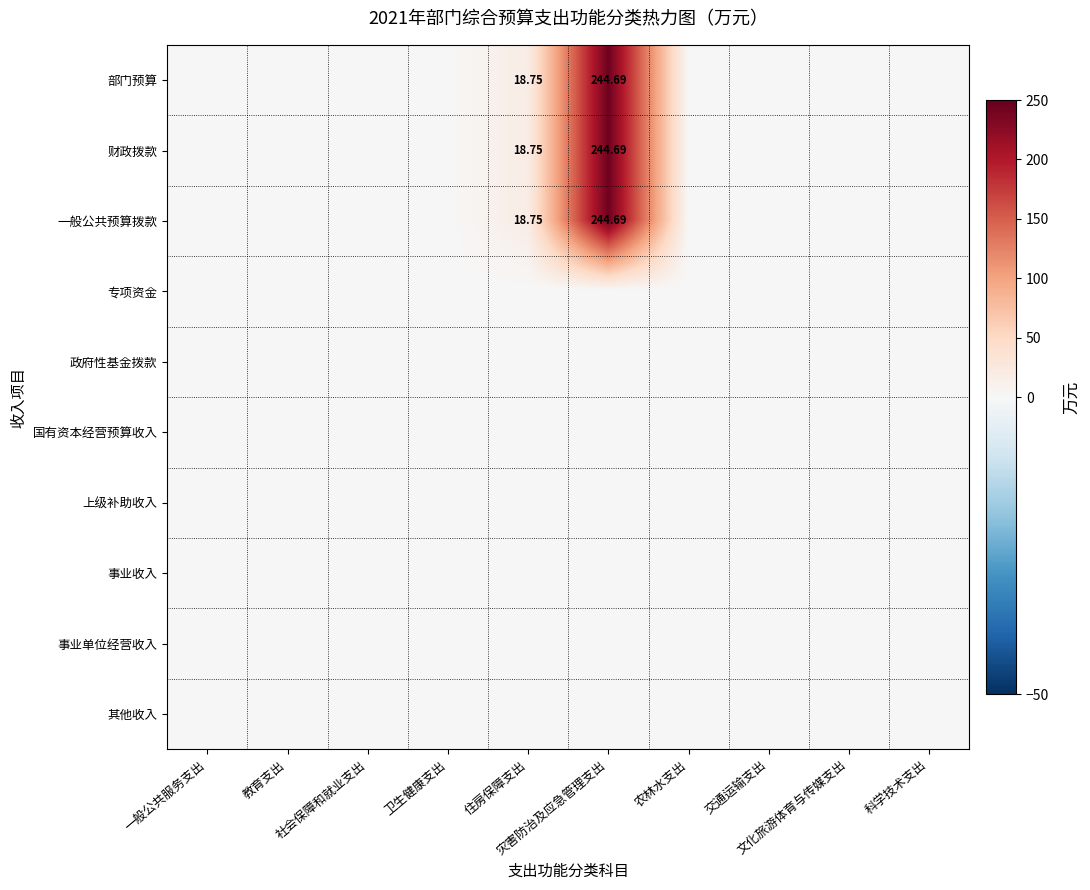

What is the sum of all 部门预算 values?

263.4